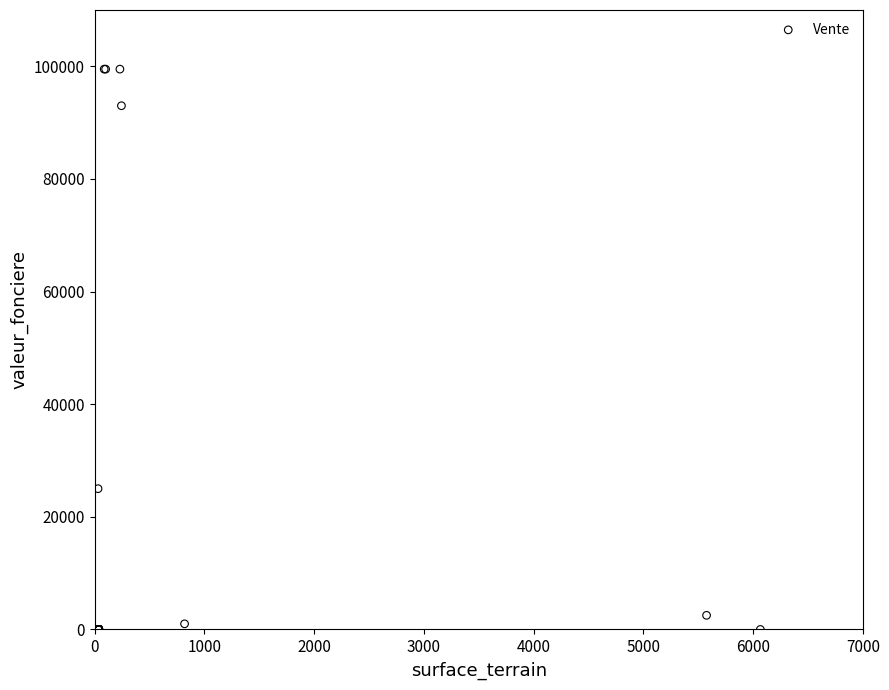

What Y value in the scatter plot is closest to 49750?

25000.0